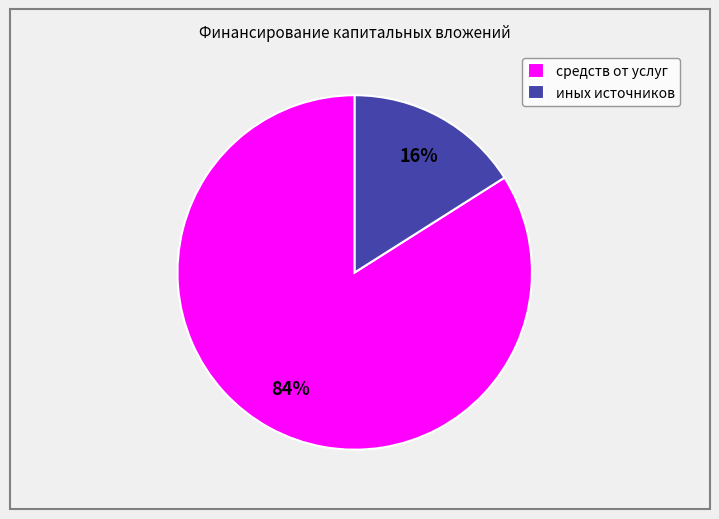

Combined, do средств от услуг and иных источников account for over 50%?

Yes